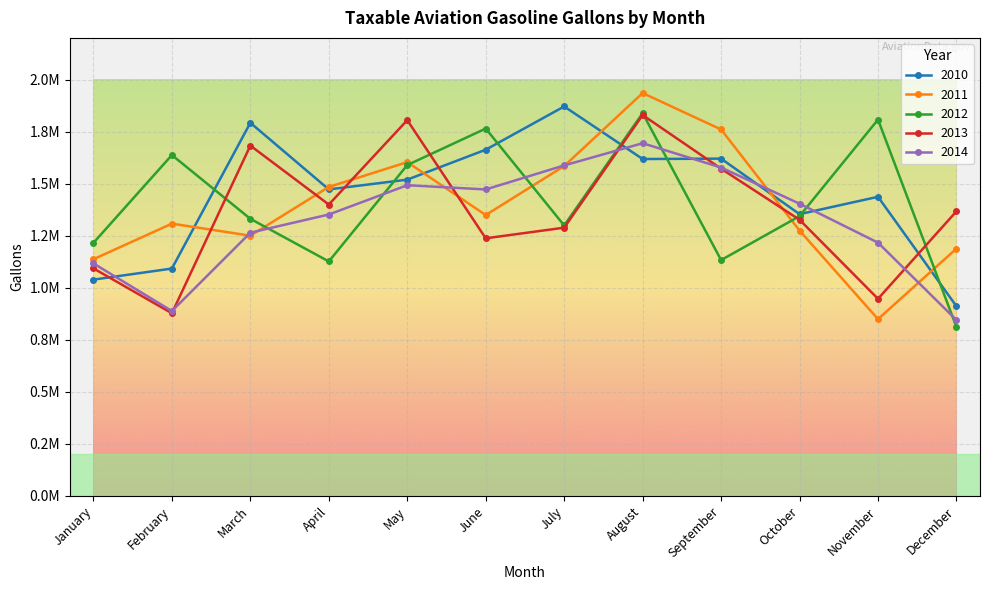

Rank the series by their maximum value, from lowest to highest.

2014, 2013, 2012, 2010, 2011